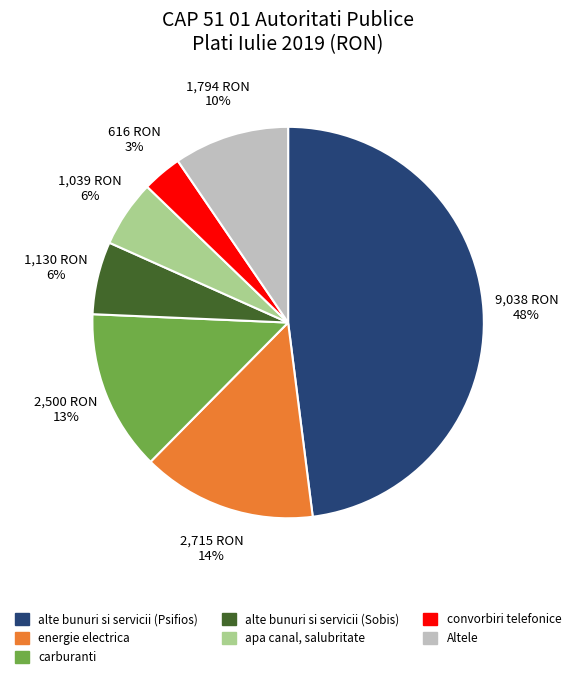

To the nearest percent, what is the difference between the largest and smallest slice percentages?

45%